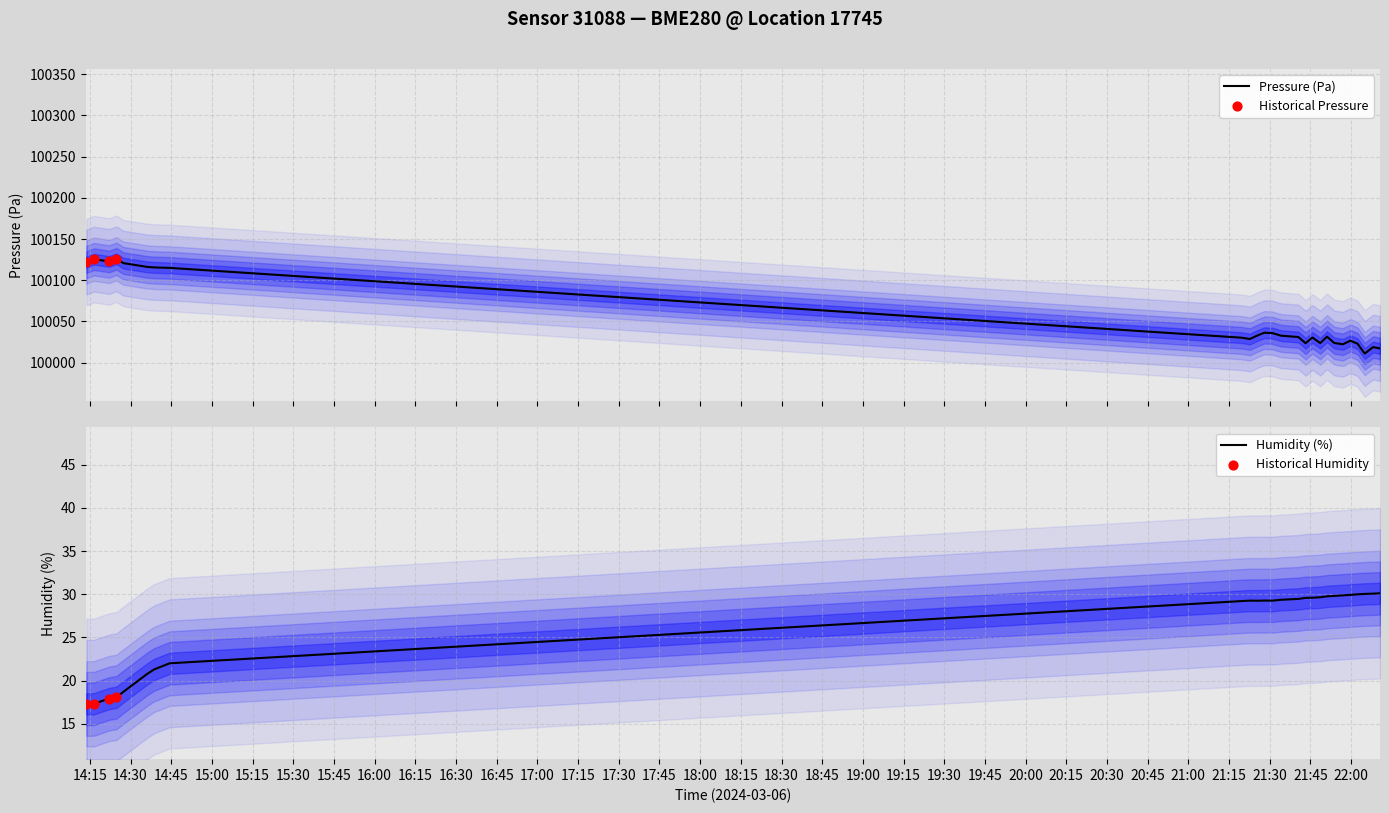

Which series contains the highest Y value?

pressure